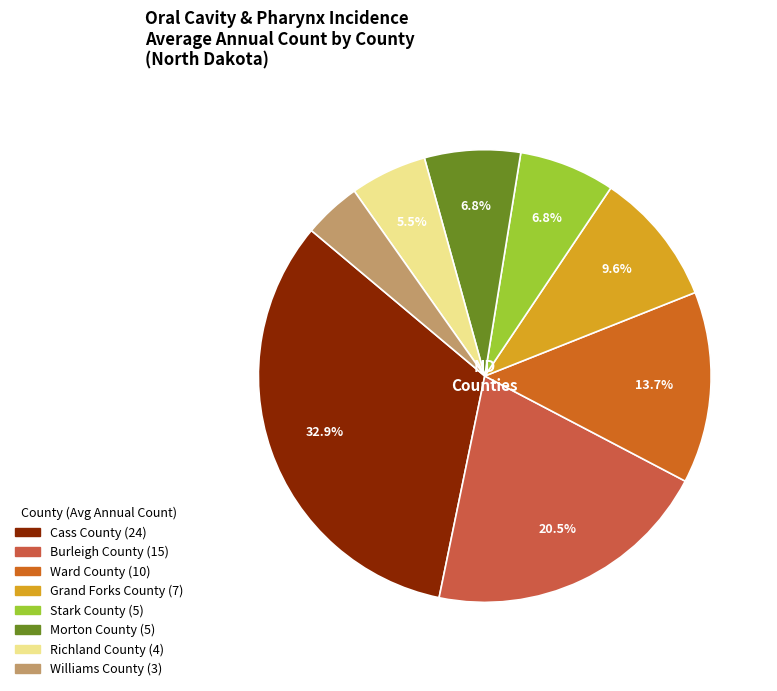

Which has a higher value, Grand Forks County or Morton County?

Grand Forks County